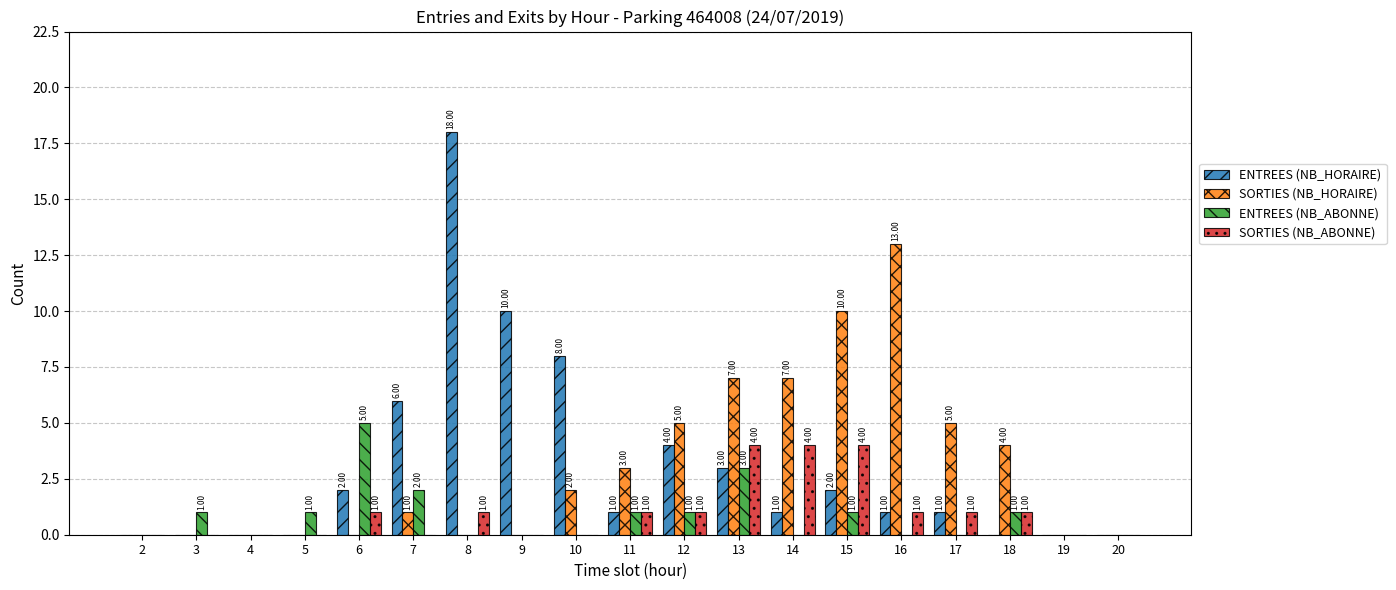

How many values in SORTIES (NB_HORAIRE) are above zero?

10